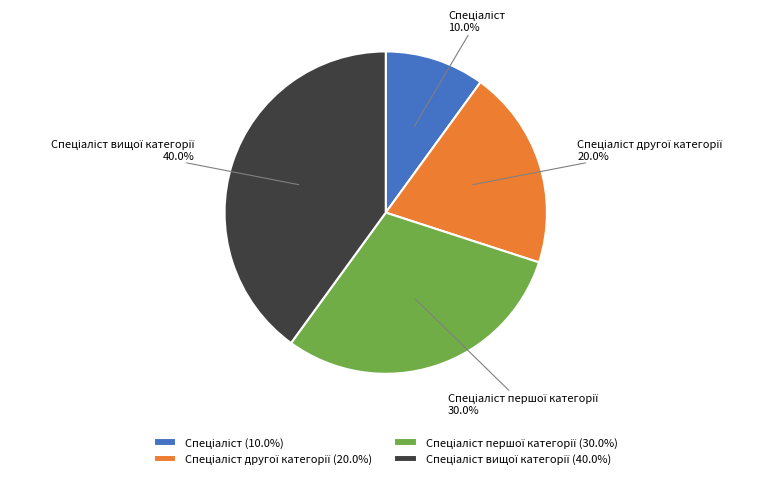

Does any single category account for the majority?

No